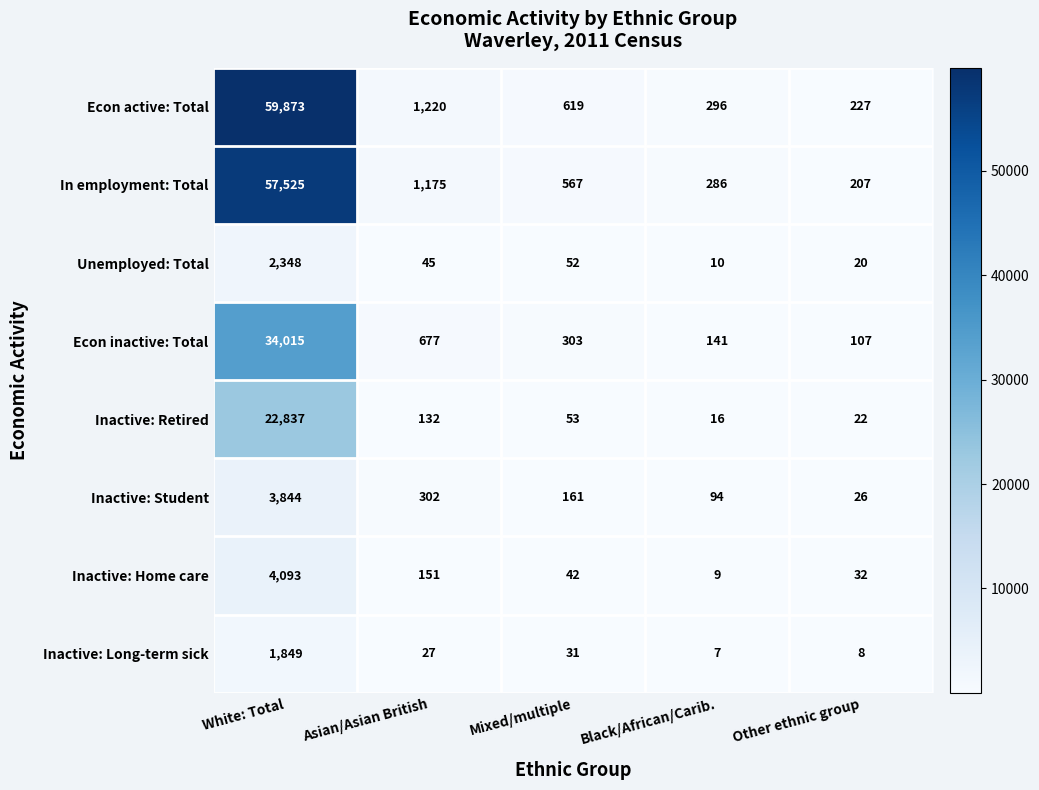

Is it true that Inactive: Home care equals 151 at Asian/Asian British?

True